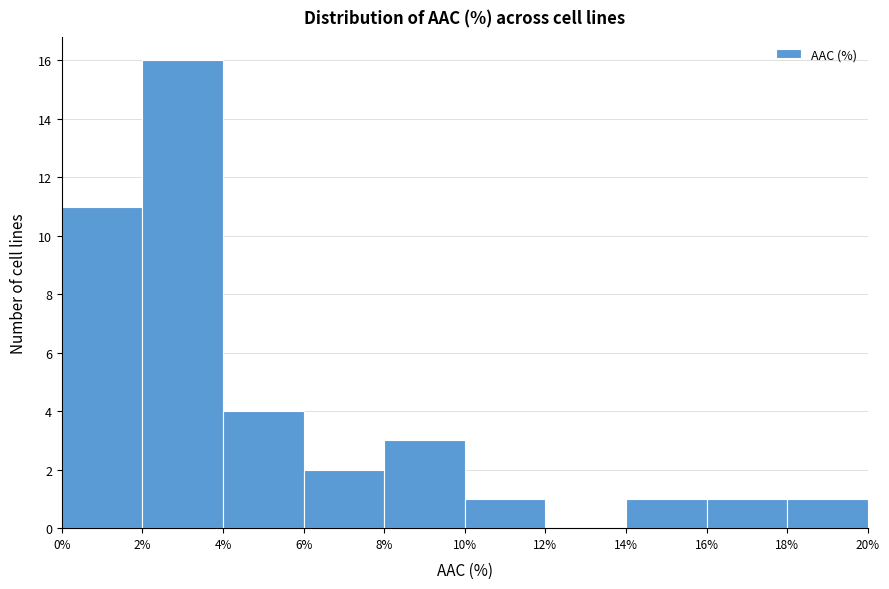

Reading left to right, transcribe this chart: for each bar, give the range it covers on the x-axis and its height. The values are not printed on the chart, so give them approximately, as read against the axis.

0% to 2%: 11
2% to 4%: 16
4% to 6%: 4
6% to 8%: 2
8% to 10%: 3
10% to 12%: 1
12% to 14%: 0
14% to 16%: 1
16% to 18%: 1
18% to 20%: 1